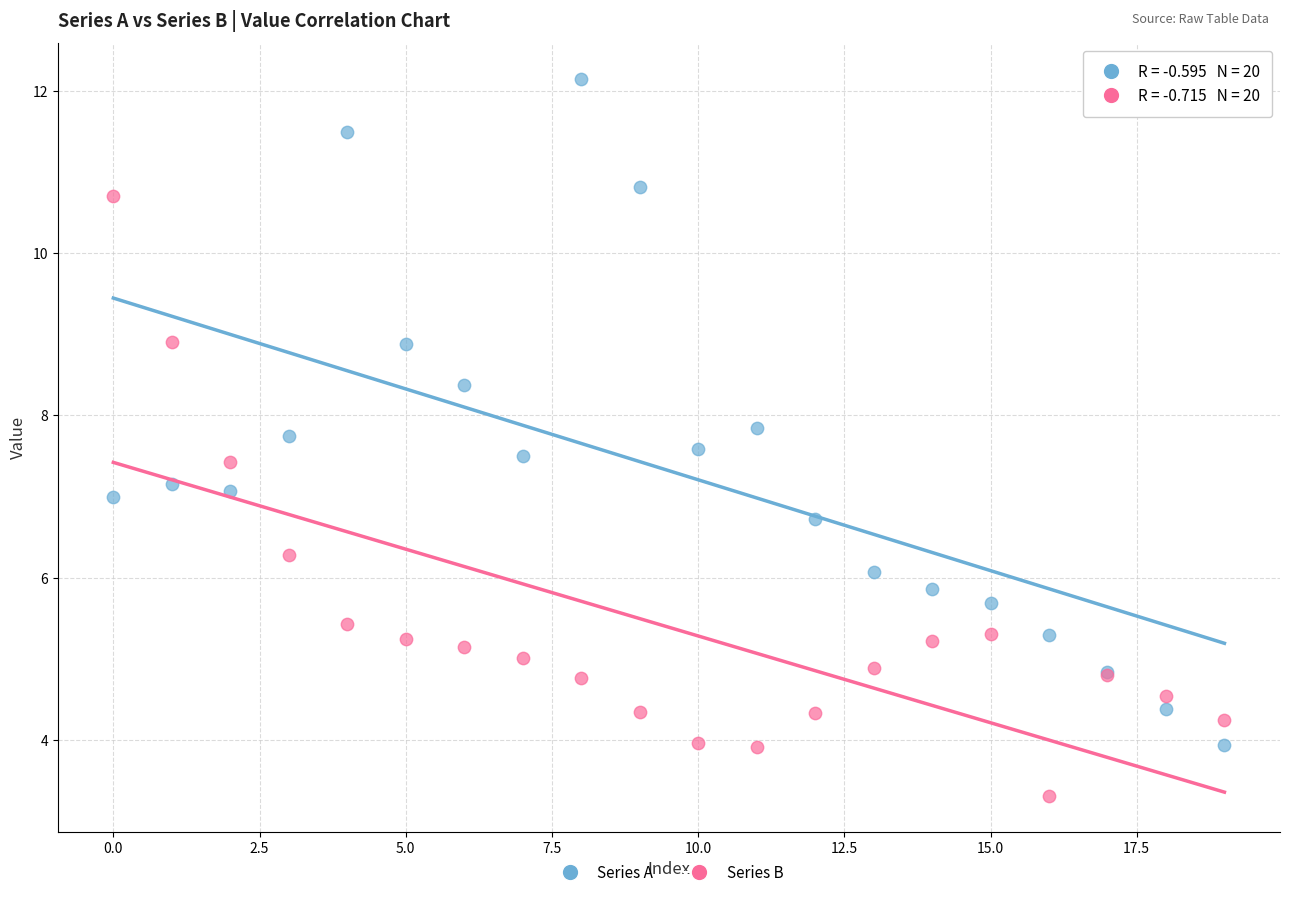

What are all the series names shown in the legend?

Series A, Series B